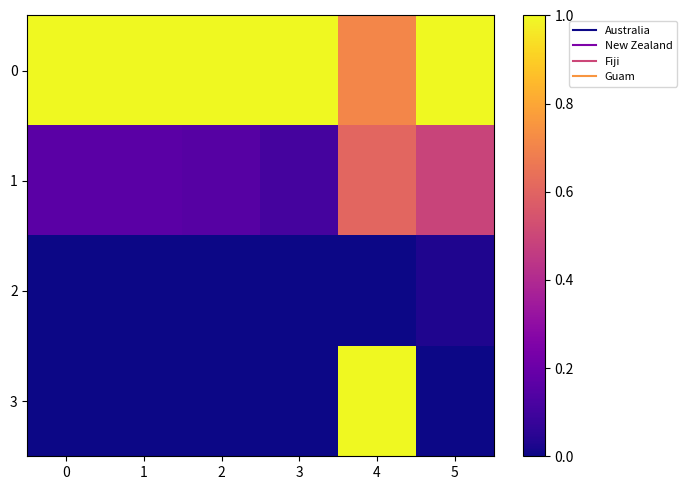

Reading left to right, list all the values displayed in this chart.

0: 0=1.0	1=1.0	2=1.0	3=1.0	4=0.7	5=1.0
1: 0=0.2	1=0.2	2=0.1	3=0.1	4=0.6	5=0.5
2: 0=0.0	1=0.0	2=0.0	3=0.0	4=0.0	5=0.0
3: 0=0.0	1=0.0	2=0.0	3=0.0	4=1.0	5=0.0